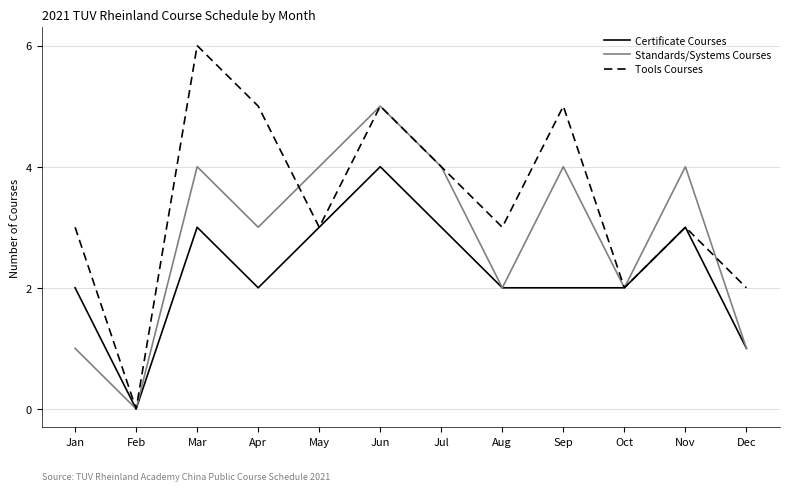

What value does the Standards/Systems Courses series have at Jul?

4